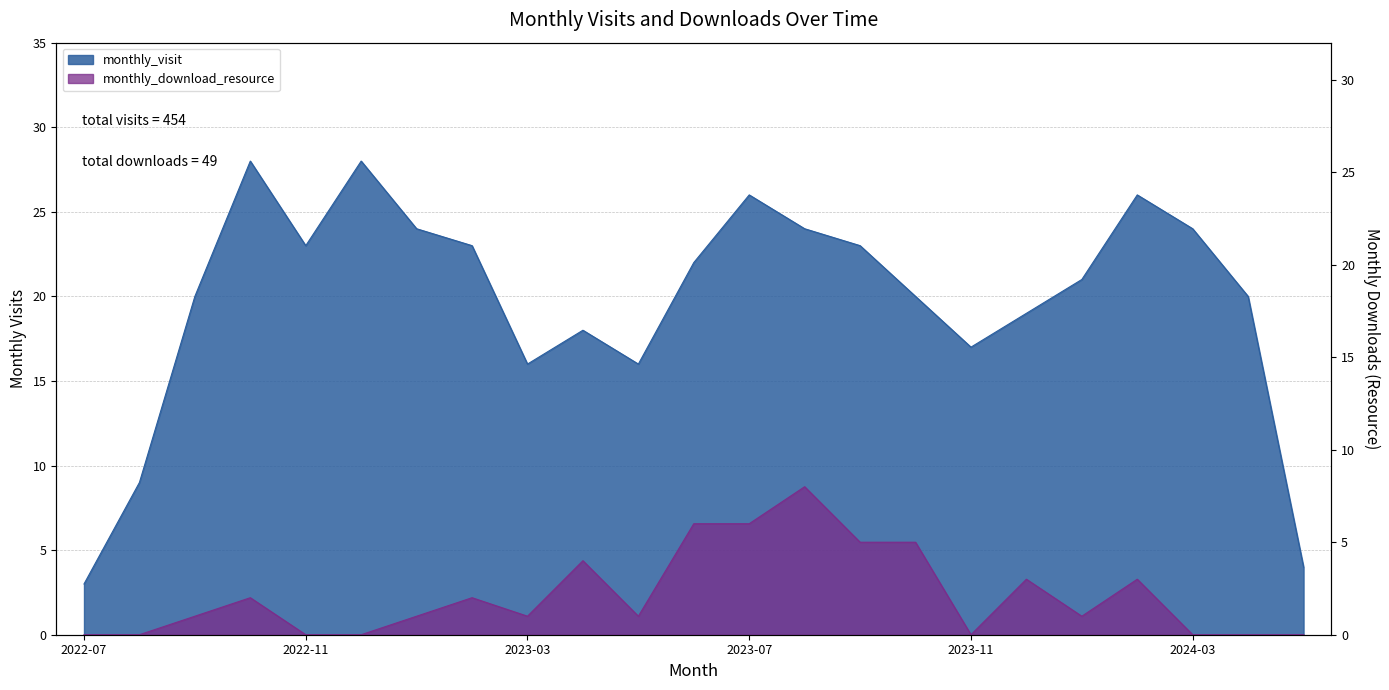

True or false: monthly_download_resource and monthly_visit intersect in this chart.

False